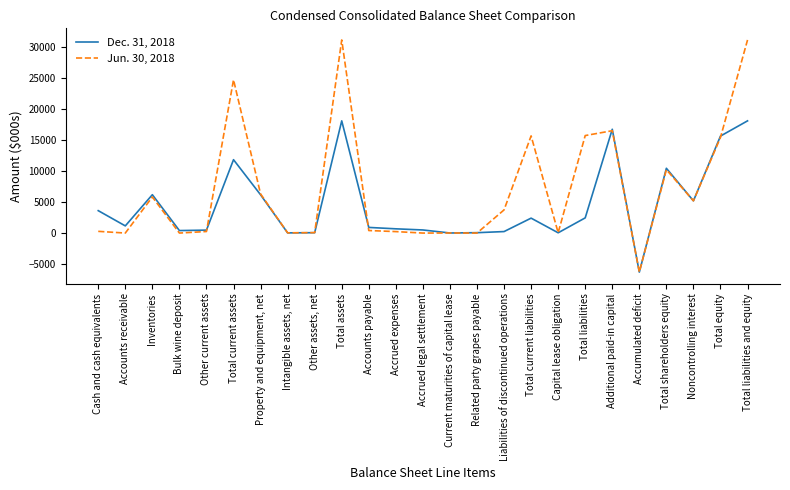

Rank the series by their maximum value, from highest to lowest.

Jun. 30, 2018, Dec. 31, 2018